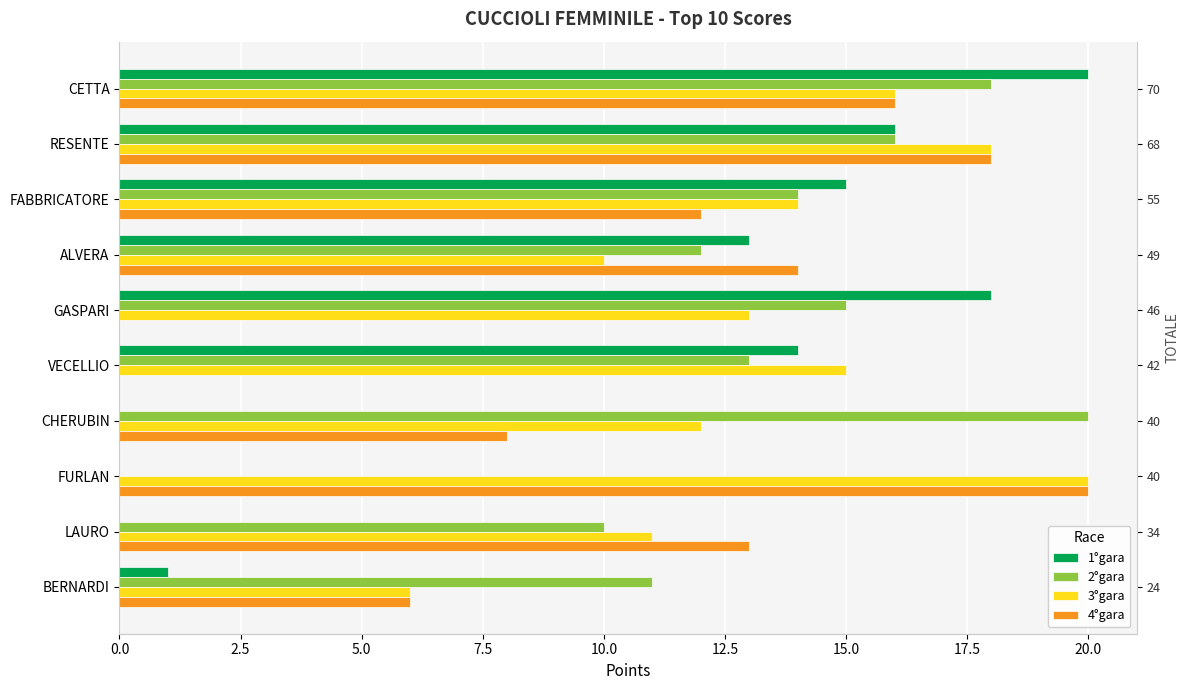

How many positive values does the 2°gara series have?

9